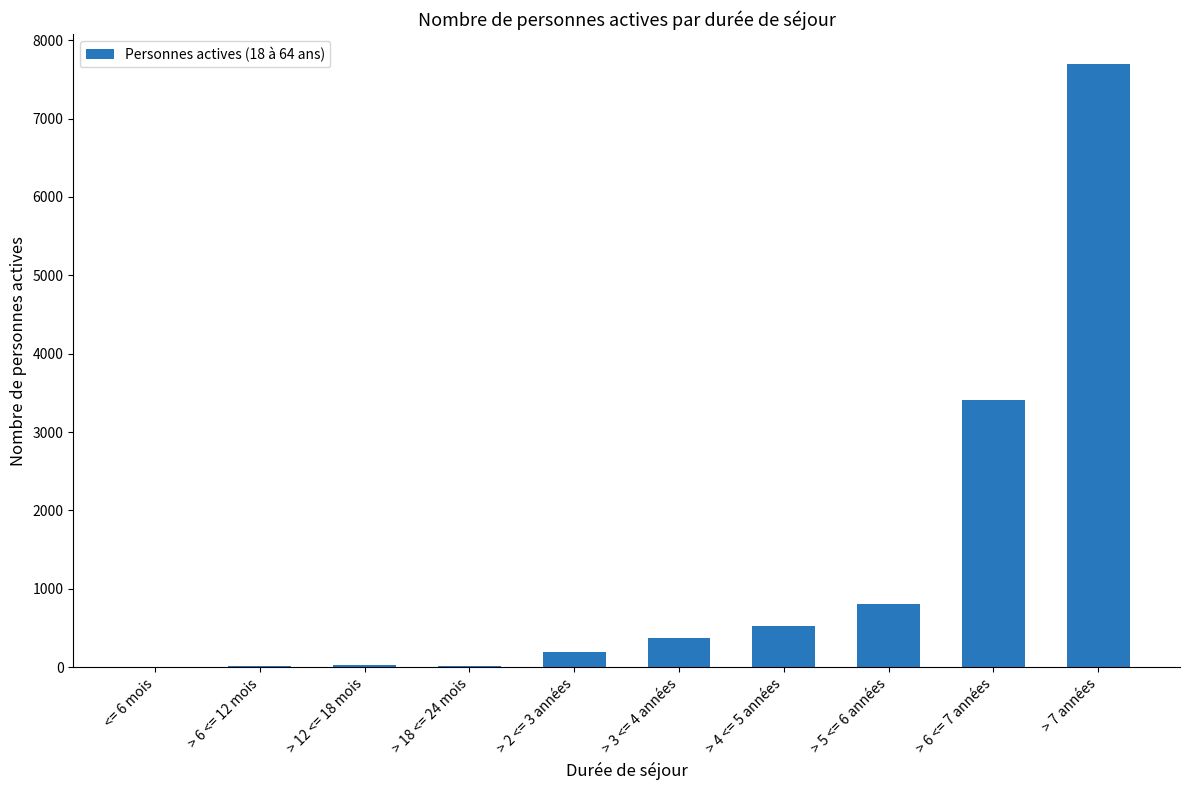

Where is the data nearest to the value 3849?

> 6 <= 7 années